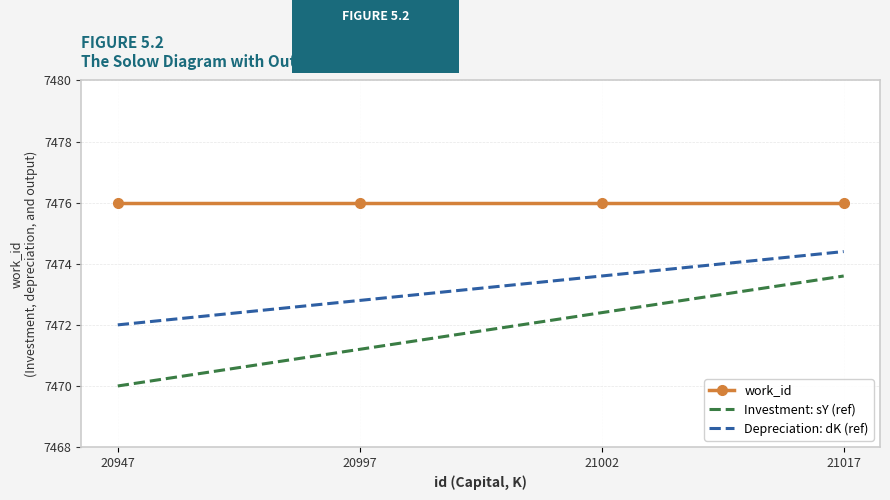

True or false: Investment: sY (ref) has a value of 4972.5 at 20947.

False